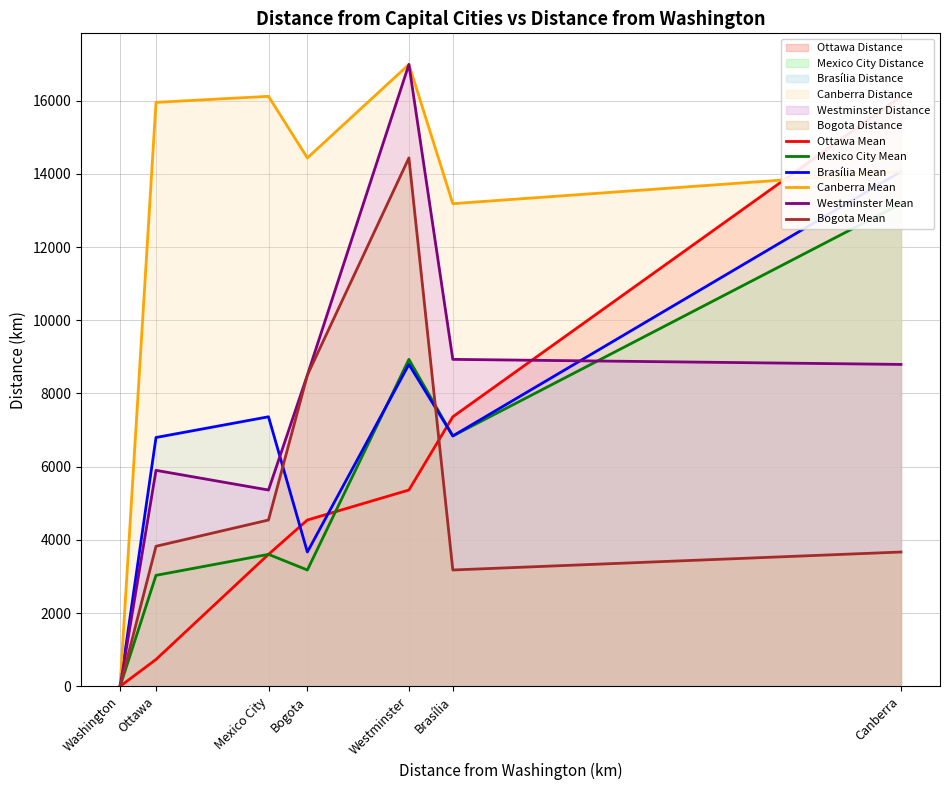

Read the Brasília Mean value at Mexico City, to the nearest 50.

7350